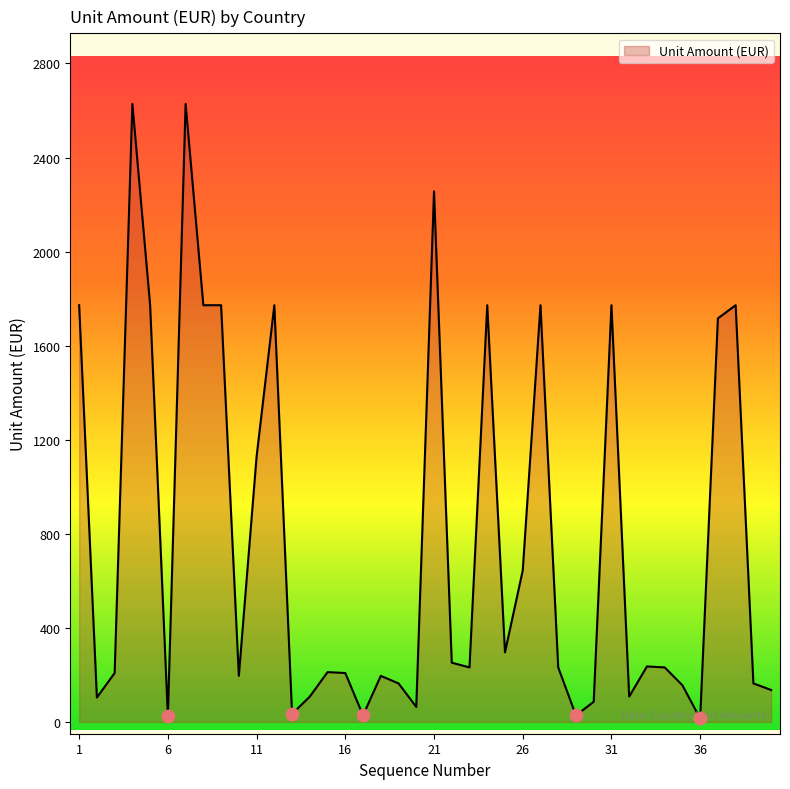

What is the maximum value shown in the chart?

2628